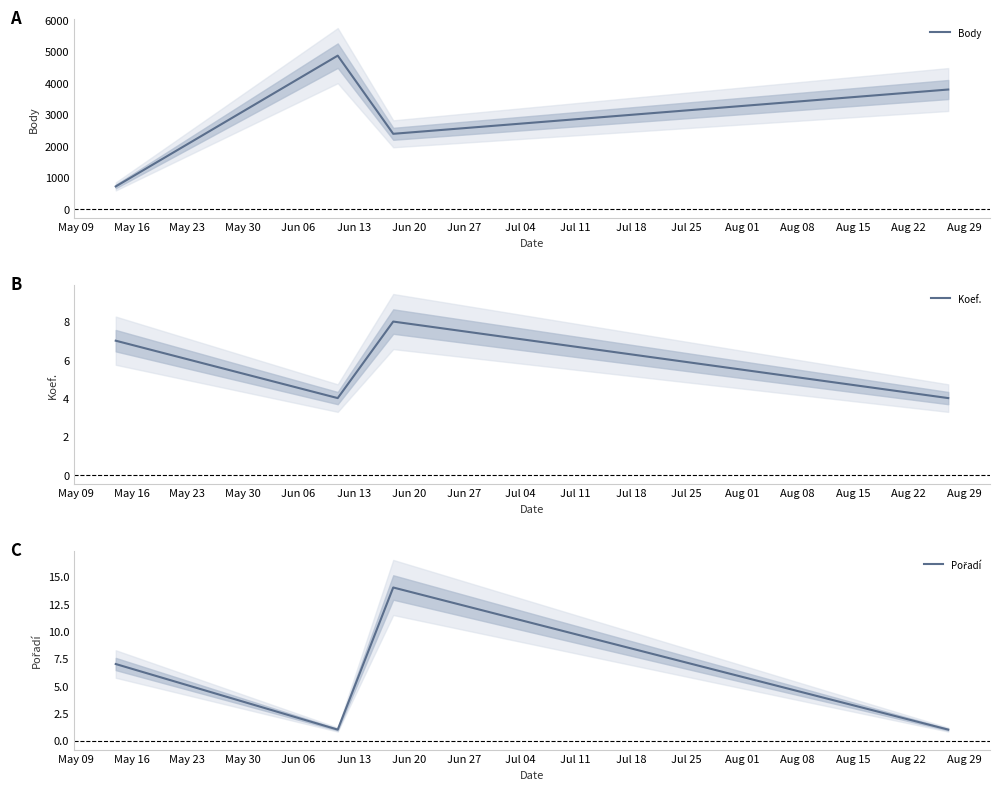

How many interior local valleys does the Body series have?

1